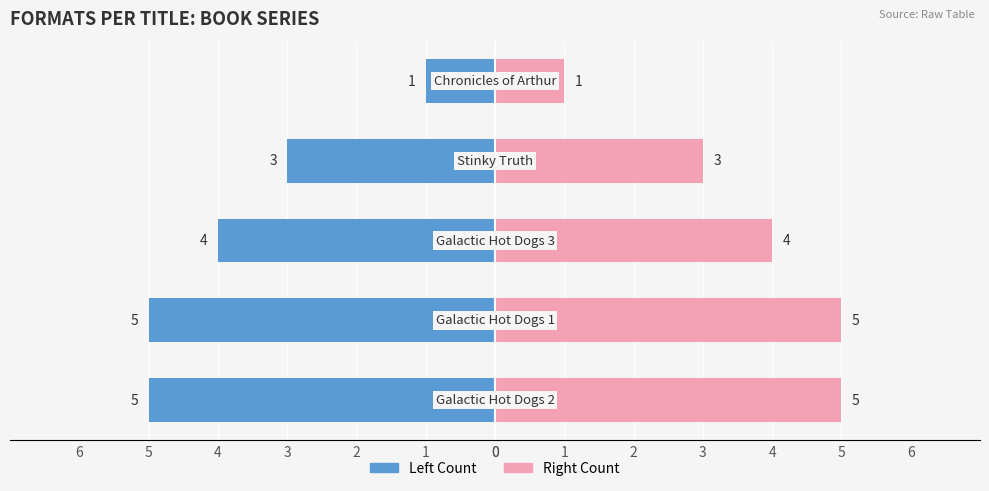

Is it true that Format Count (Left) equals -2 at 4?

False